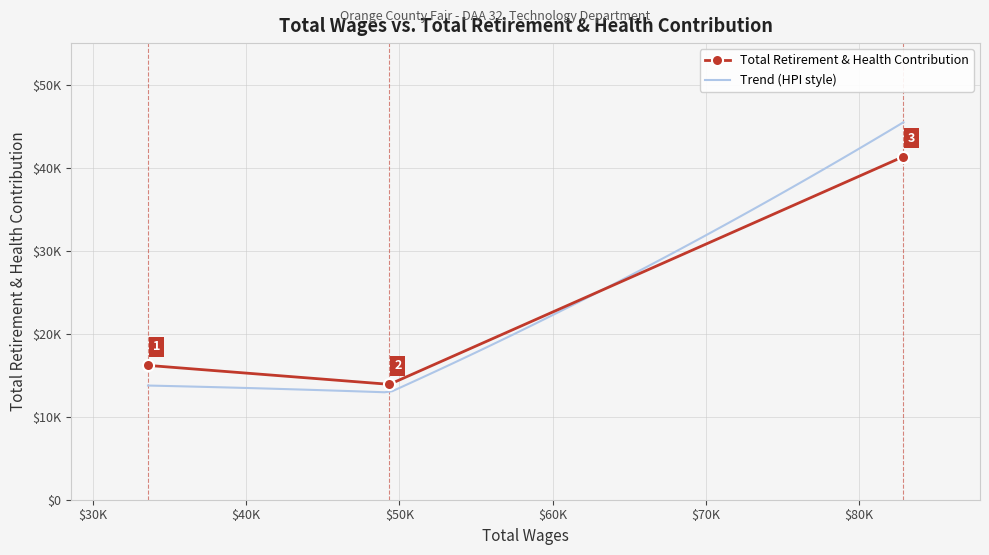

Read the value at 49353.0.

13897